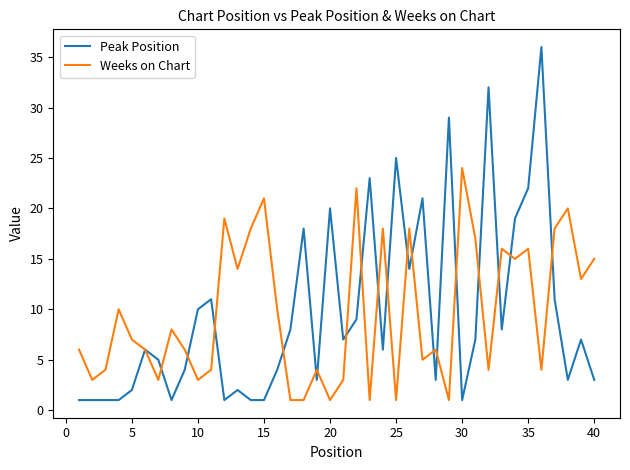

What is the difference between the maximum and minimum values in the Peak Position series?

35